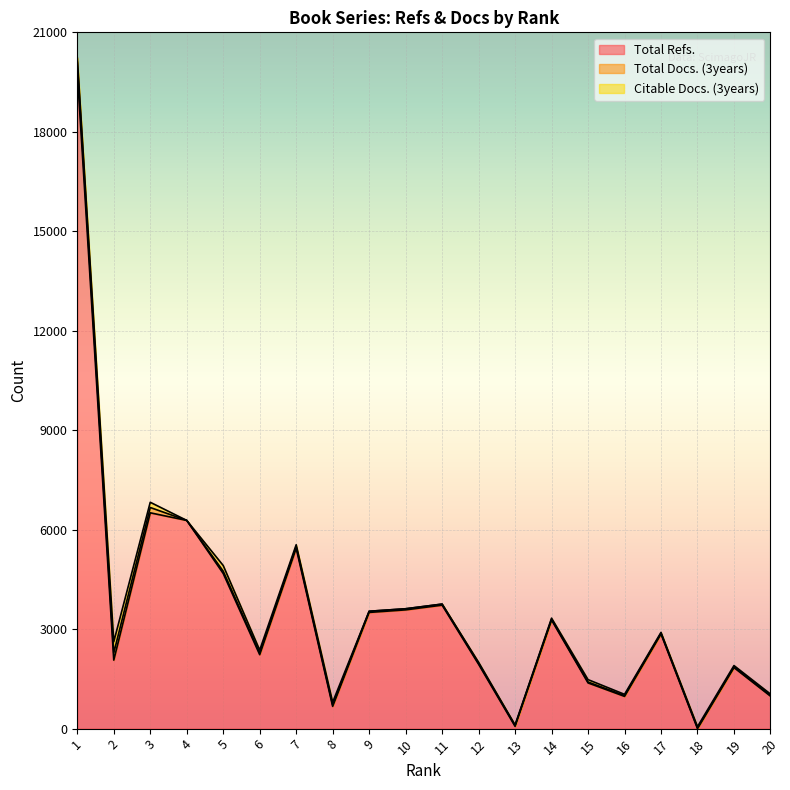

What is the sum of all Total Refs. values?

71805